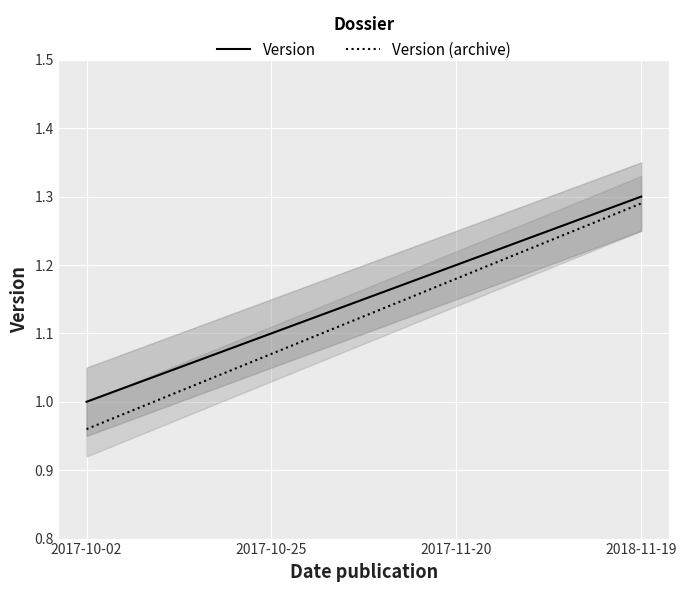

How many values in the Version series exceed 1?

3